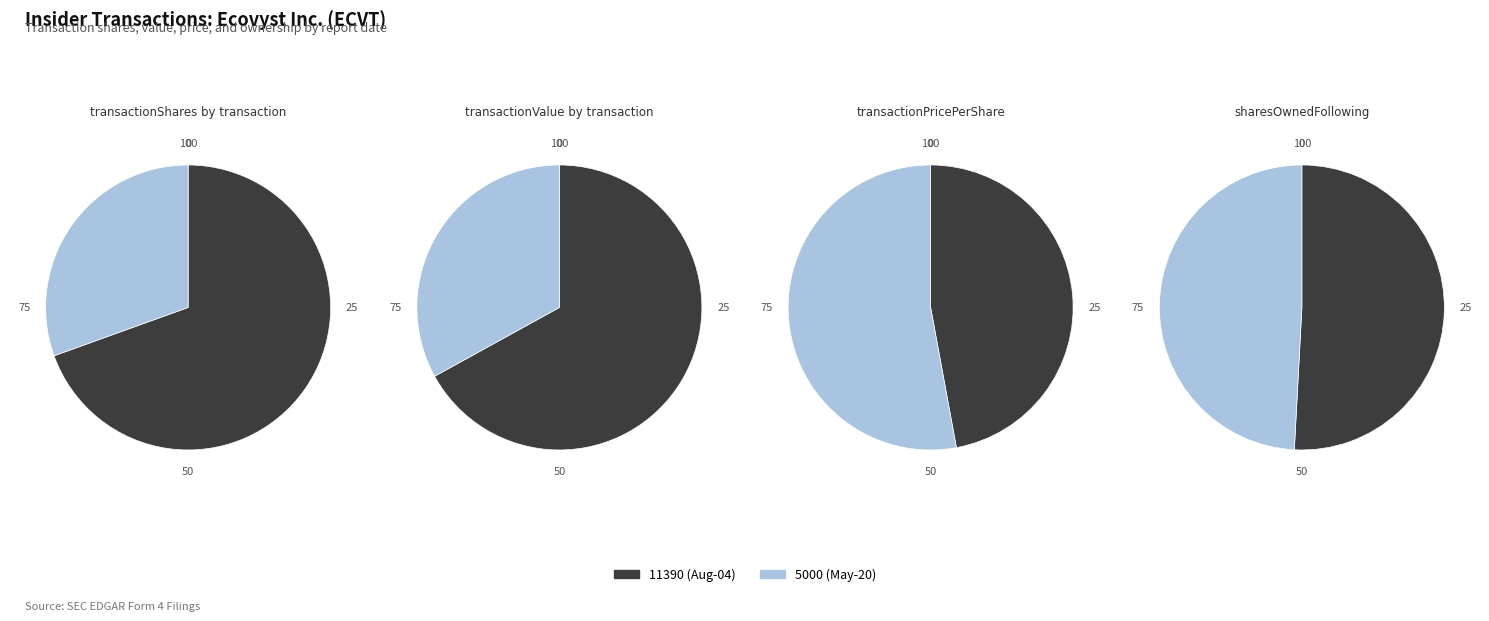

What is the largest slice in the pie chart?

2022-08-04 (P)